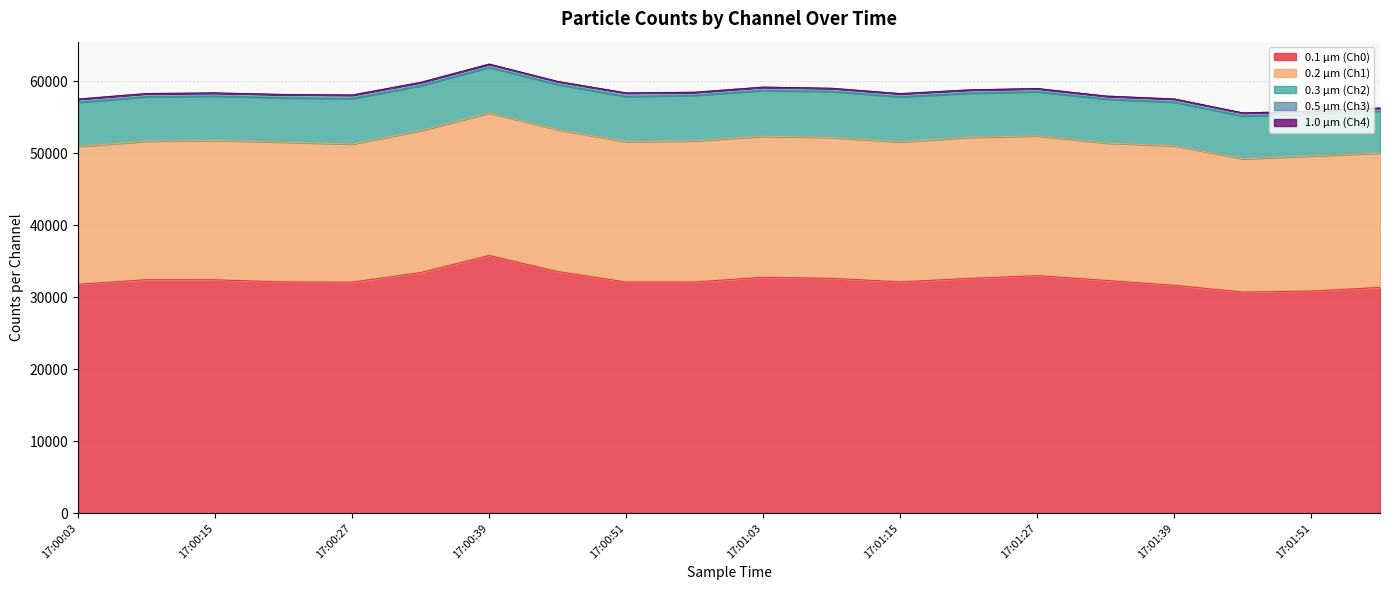

Reading left to right, list all the values displayed in this chart.

0.1 µm (Ch0): 17:00:03=31815	17:00:09=32450	17:00:15=32435	17:00:21=32138	17:00:27=32105	17:00:33=33443	17:00:39=35818	17:00:45=33574	17:00:51=32128	17:00:57=32134	17:01:03=32787	17:01:09=32636	17:01:15=32153	17:01:21=32632	17:01:27=33013	17:01:33=32350	17:01:39=31665	17:01:45=30734	17:01:51=30876	17:01:57=31375
0.2 µm (Ch1): 17:00:03=19141	17:00:09=19250	17:00:15=19375	17:00:21=19430	17:00:27=19194	17:00:33=19719	17:00:39=19790	17:00:45=19717	17:00:51=19502	17:00:57=19598	17:01:03=19604	17:01:09=19584	17:01:15=19441	17:01:21=19599	17:01:27=19430	17:01:33=19098	17:01:39=19382	17:01:45=18516	17:01:51=18768	17:01:57=18669
0.3 µm (Ch2): 17:00:03=6146	17:00:09=6174	17:00:15=6155	17:00:21=6150	17:00:27=6332	17:00:33=6240	17:00:39=6357	17:00:45=6281	17:00:51=6277	17:00:57=6333	17:01:03=6369	17:01:09=6389	17:01:15=6272	17:01:21=6134	17:01:27=6130	17:01:33=6104	17:01:39=6068	17:01:45=5941	17:01:51=5845	17:01:57=5847
0.5 µm (Ch3): 17:00:03=445	17:00:09=439	17:00:15=432	17:00:21=464	17:00:27=478	17:00:33=460	17:00:39=438	17:00:45=419	17:00:51=490	17:00:57=426	17:01:03=445	17:01:09=429	17:01:15=435	17:01:21=452	17:01:27=435	17:01:33=411	17:01:39=445	17:01:45=428	17:01:51=374	17:01:57=414
1.0 µm (Ch4): 17:00:03=2	17:00:09=6	17:00:15=6	17:00:21=8	17:00:27=3	17:00:33=8	17:00:39=11	17:00:45=7	17:00:51=6	17:00:57=14	17:01:03=8	17:01:09=15	17:01:15=7	17:01:21=11	17:01:27=7	17:01:33=3	17:01:39=4	17:01:45=6	17:01:51=12	17:01:57=13